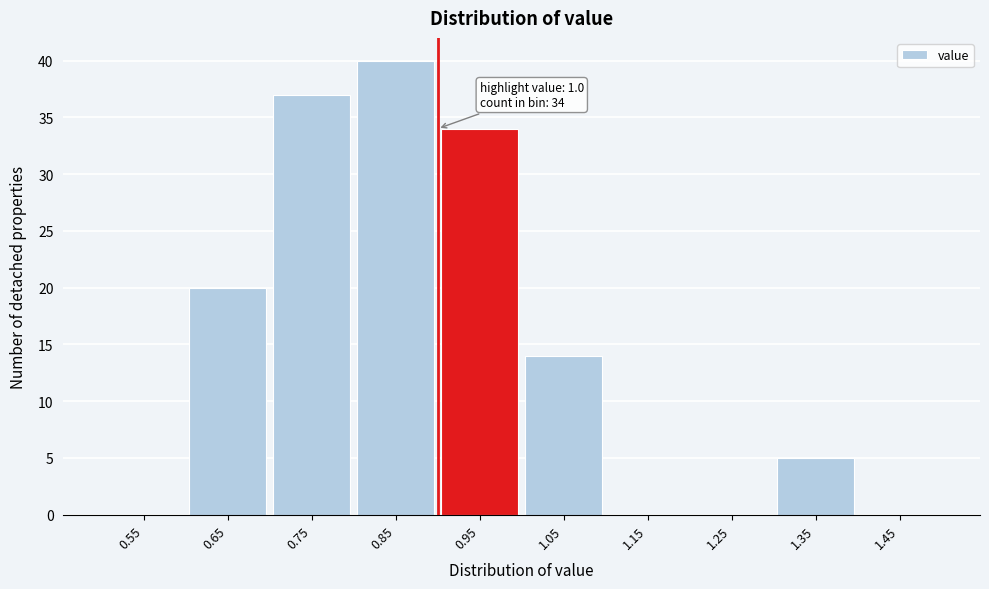

Reading left to right, extract all data points from this chart.

0.55=0	0.65=20	0.75=37	0.85=40	0.95=34	1.05=14	1.15=0	1.25=0	1.35=5	1.45=0